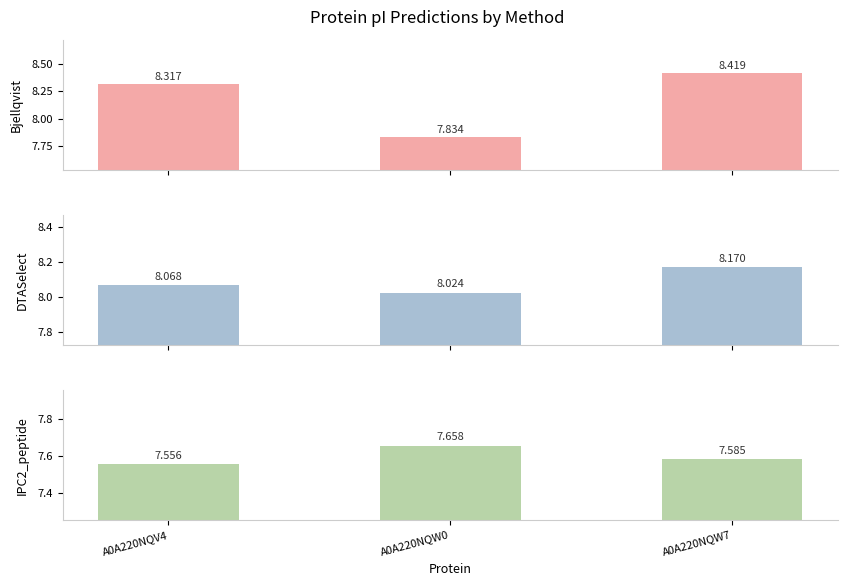

List the series in order of their peak value, highest first.

Bjellqvist, DTASelect, IPC2_peptide